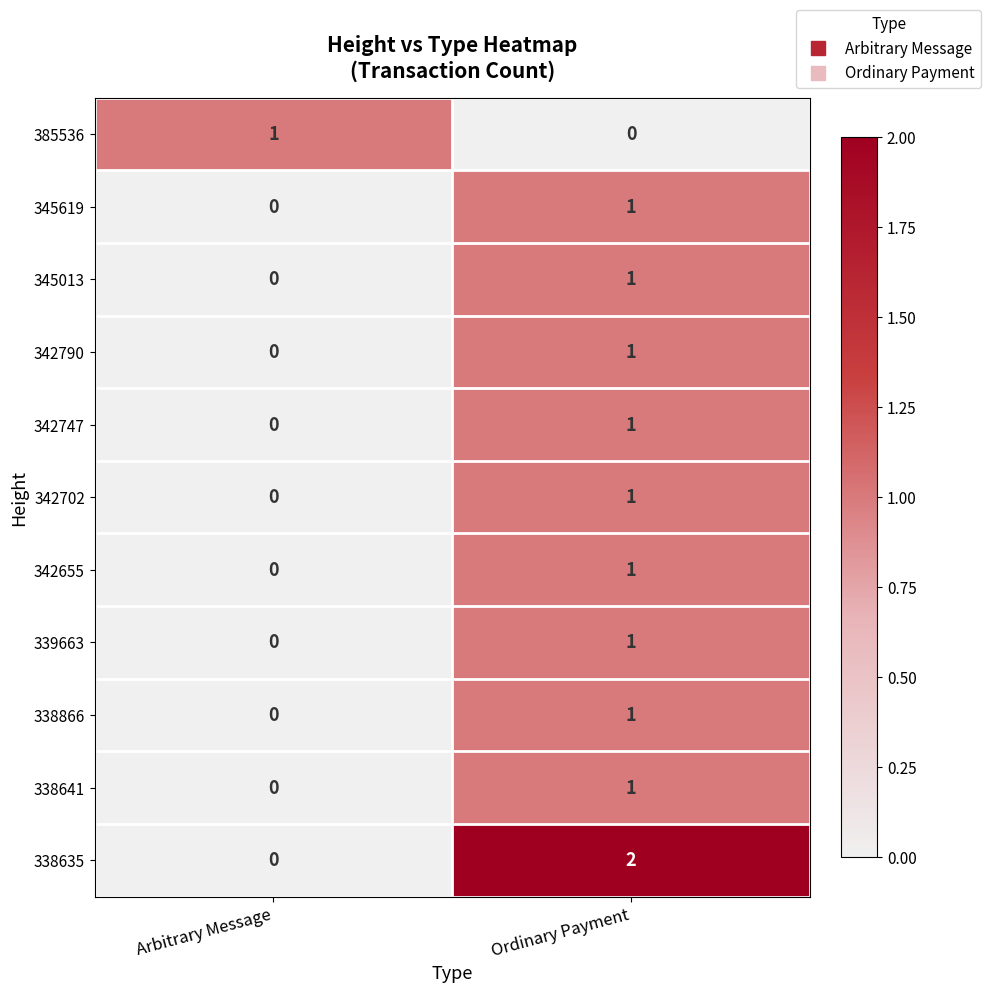

Reading left to right, extract all data points from this chart.

385536: Arbitrary Message=1	Ordinary Payment=0
345619: Arbitrary Message=0	Ordinary Payment=1
345013: Arbitrary Message=0	Ordinary Payment=1
342790: Arbitrary Message=0	Ordinary Payment=1
342747: Arbitrary Message=0	Ordinary Payment=1
342702: Arbitrary Message=0	Ordinary Payment=1
342655: Arbitrary Message=0	Ordinary Payment=1
339663: Arbitrary Message=0	Ordinary Payment=1
338866: Arbitrary Message=0	Ordinary Payment=1
338641: Arbitrary Message=0	Ordinary Payment=1
338635: Arbitrary Message=0	Ordinary Payment=2